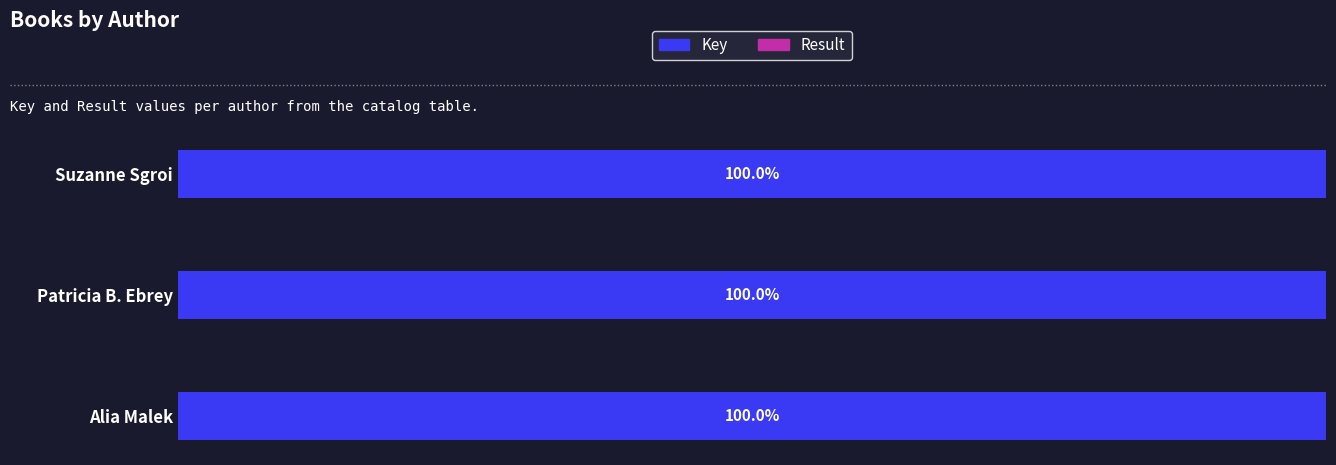

How many bars are there in each group?

2